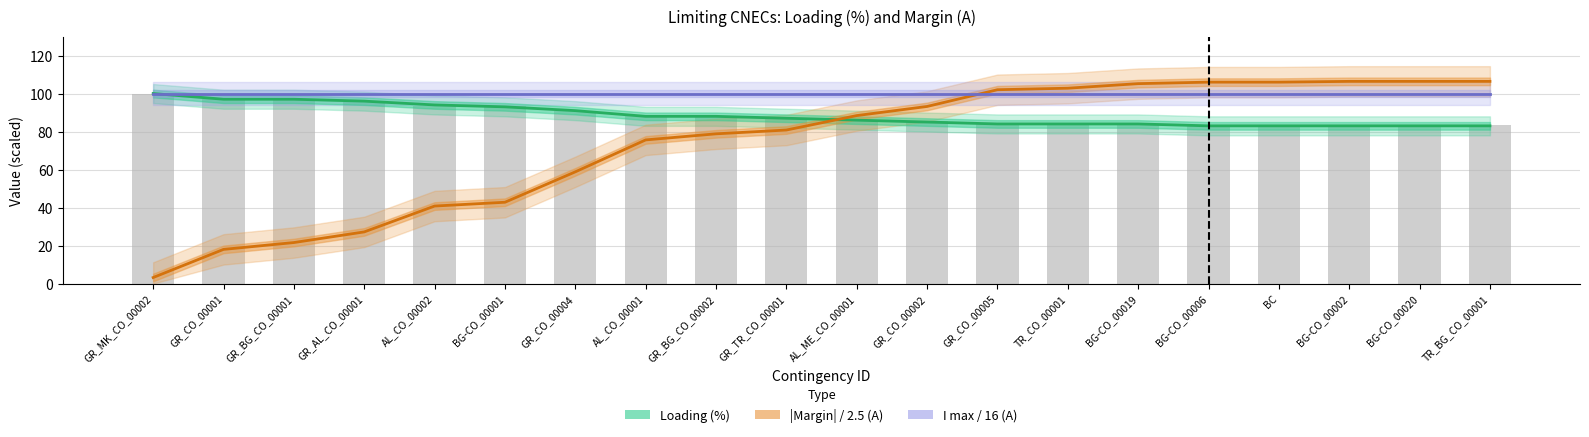

At which label does |Margin| / 2.5 (A) first exceed 88?

AL_ME_CO_00001